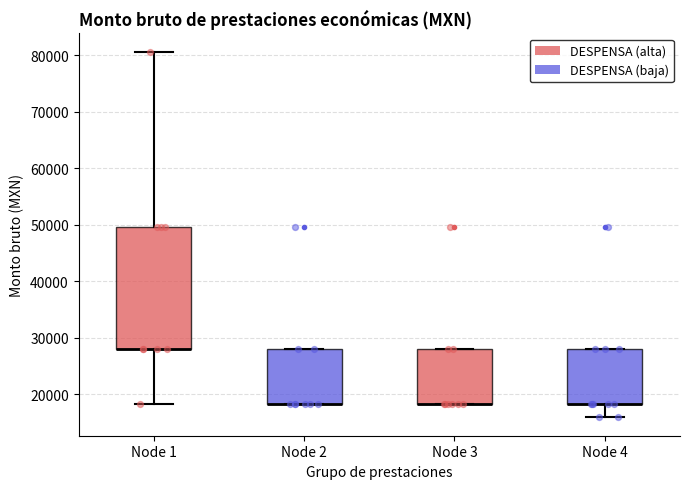

Reading left to right, read every box against the y-axis: the position of its median line, the range the box covers, and the ends of its whiskers. The values are not printed on the chart, so give them approximately, as read against the axis.

Node 1: median 28000 (drawn on the box's lower edge), box 28000 to 50000, whiskers 18000 to 81000
Node 2: median 18000 (drawn on the box's lower edge), box 18000 to 28000, whiskers 18000 to 28000
Node 3: median 18000 (drawn on the box's lower edge), box 18000 to 28000, whiskers 18000 to 28000
Node 4: median 18000 (drawn on the box's lower edge), box 18000 to 28000, whiskers 16000 to 28000